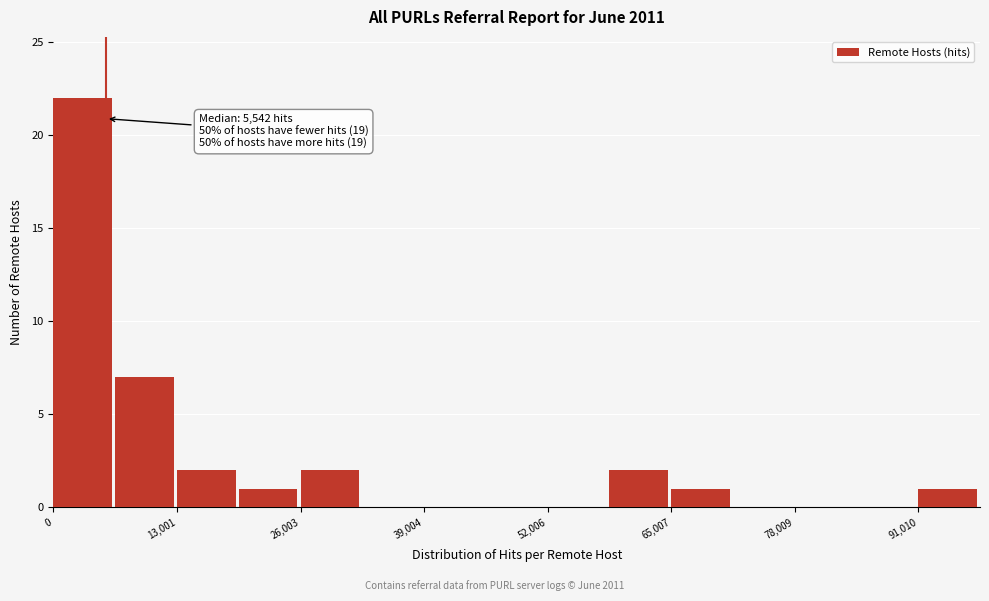

Read against the x-axis, roughly where is the centre of the tallest bar?

4000